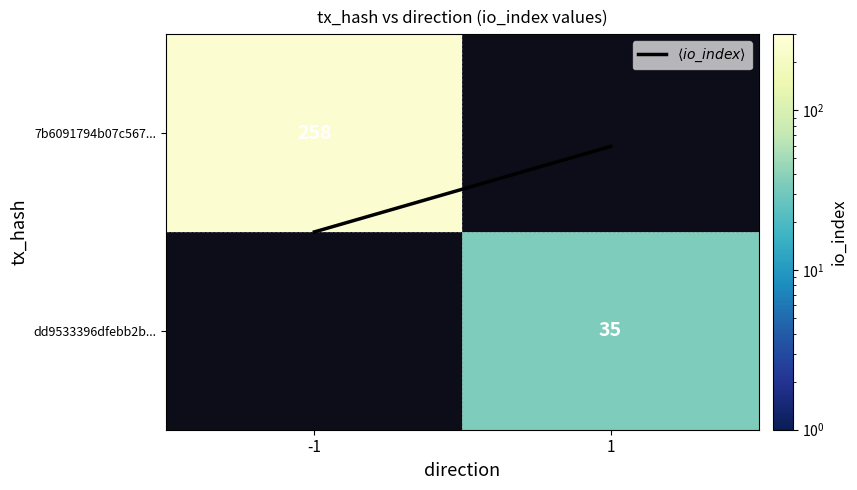

What is the total value across all series at -1?

258.5